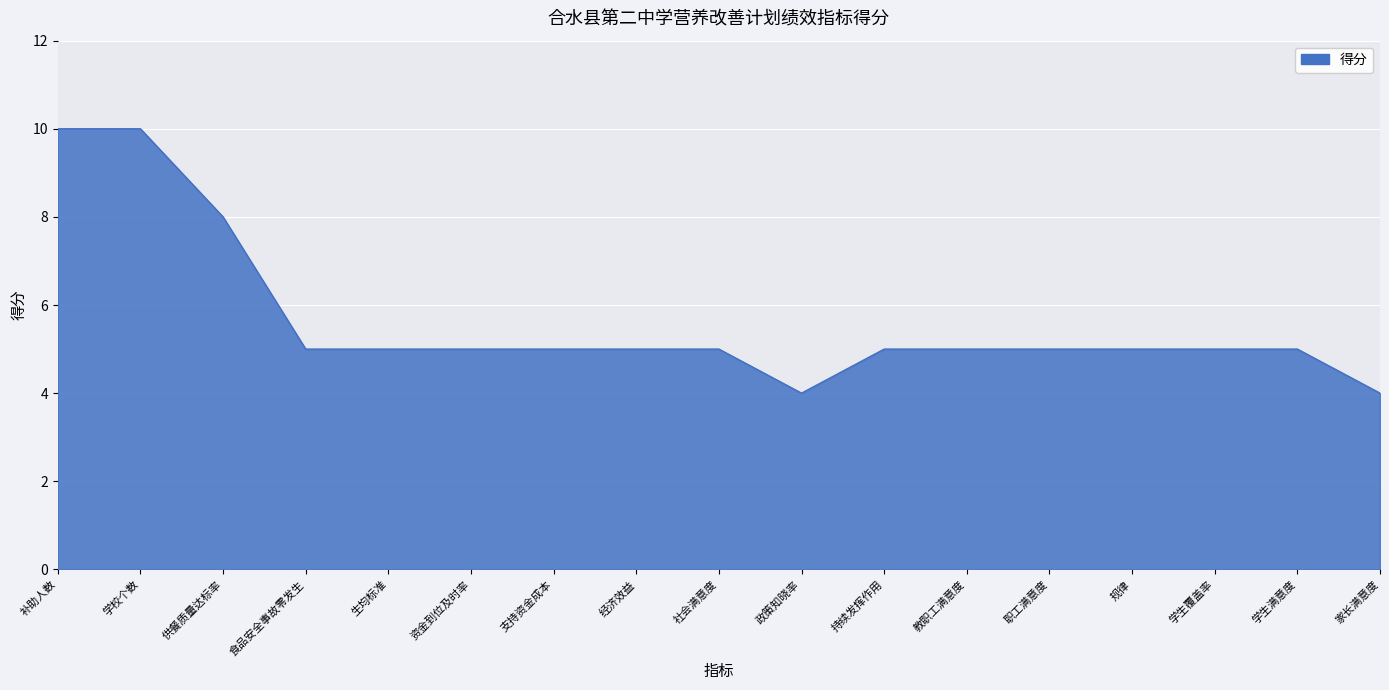

Is it true that the value at 经济效益 is 5?

True